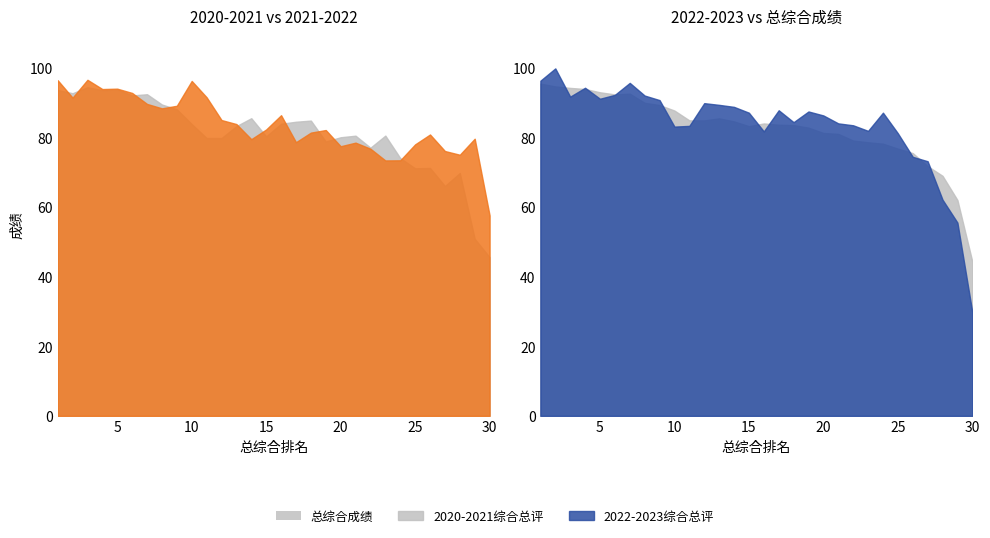

How many data points in 2020-2021综合总评 are less than 82?

14